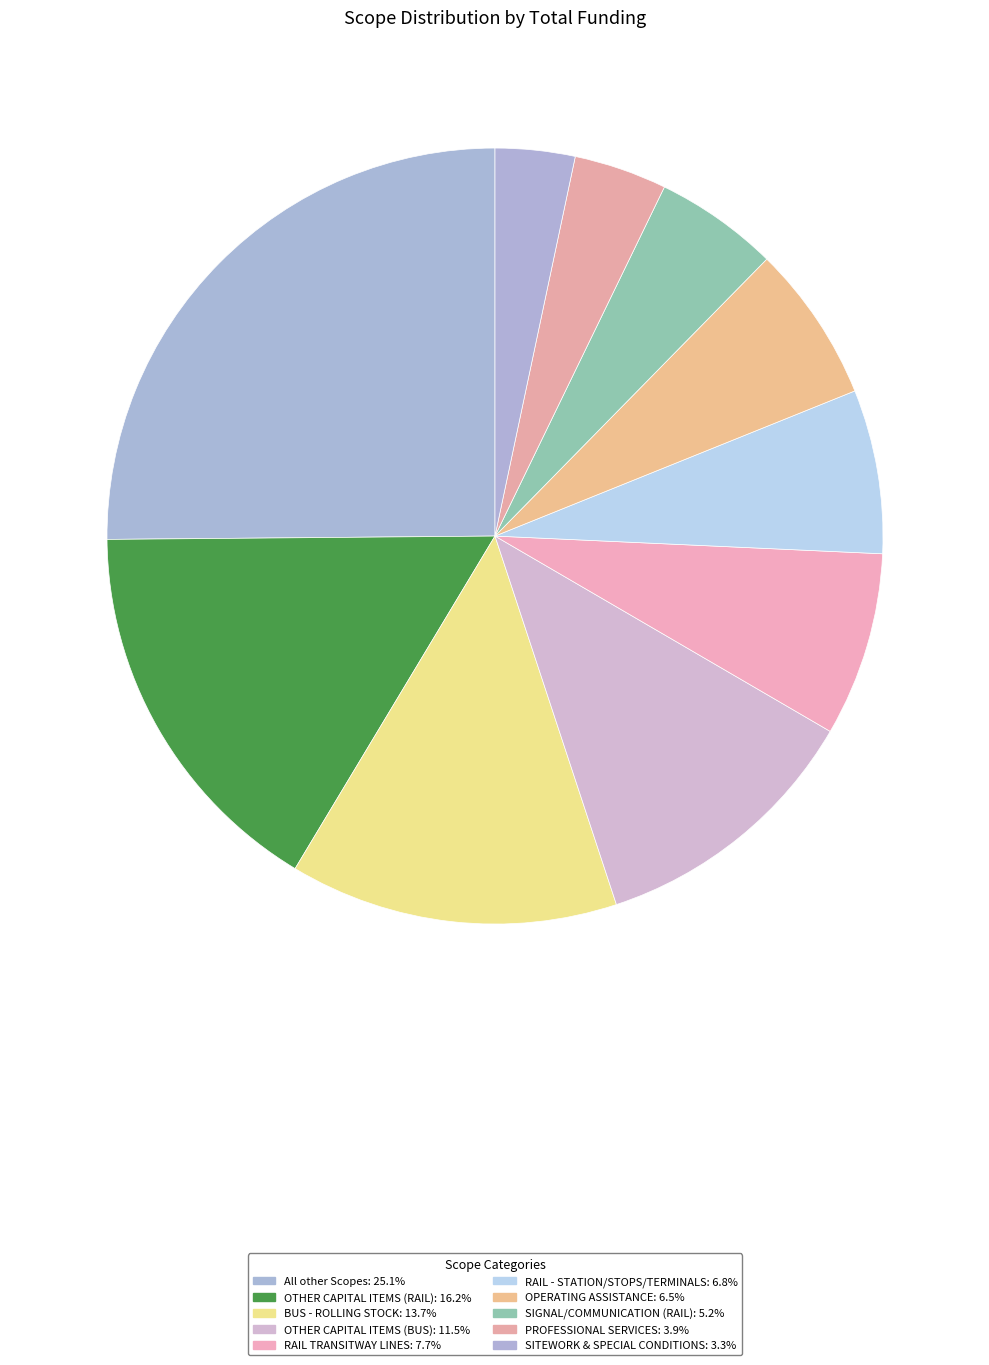

To the nearest percent, what portion does SITEWORK & SPECIAL CONDITIONS represent?

3%